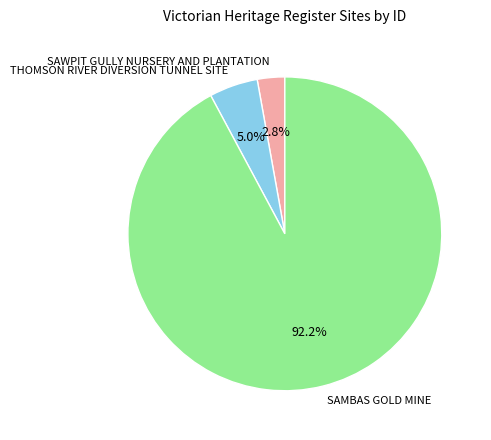

How many slices are in this pie chart?

3